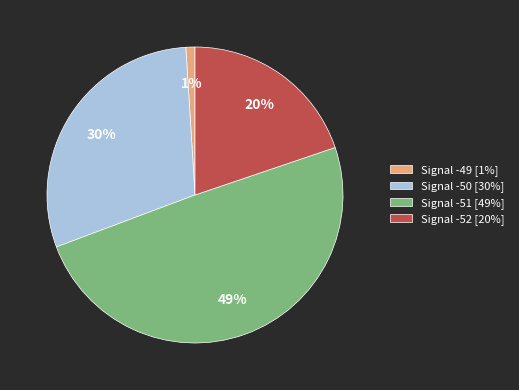

Combined, do Signal -50 [30%] and Signal -49 [1%] account for over 50%?

No